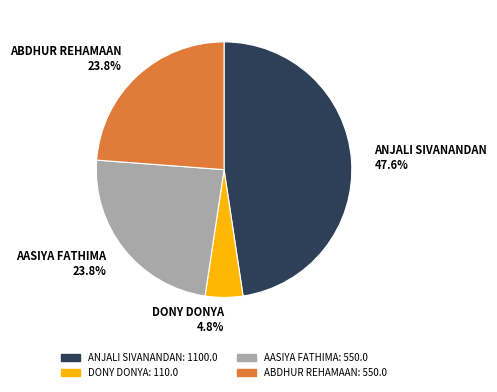

How much of the chart is everything except AASIYA FATHIMA?

76.2%